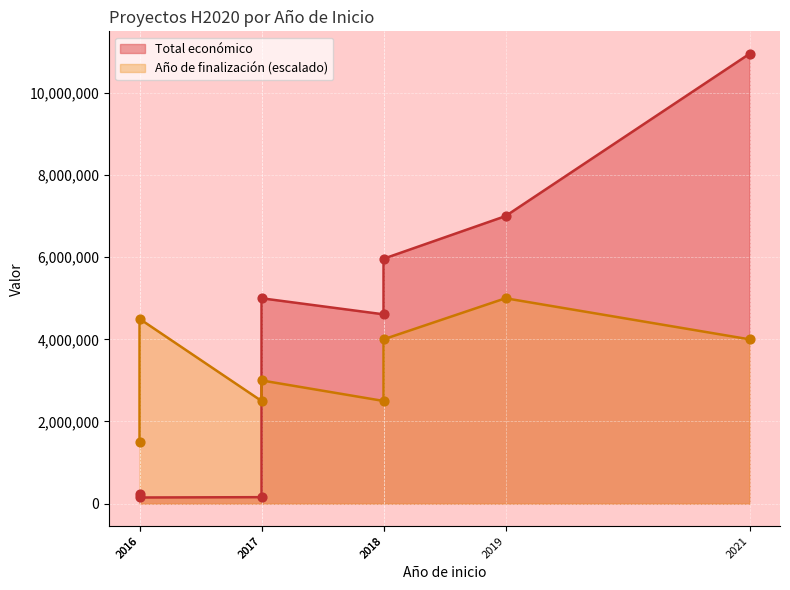

Which series contains the highest Y value?

Total económico